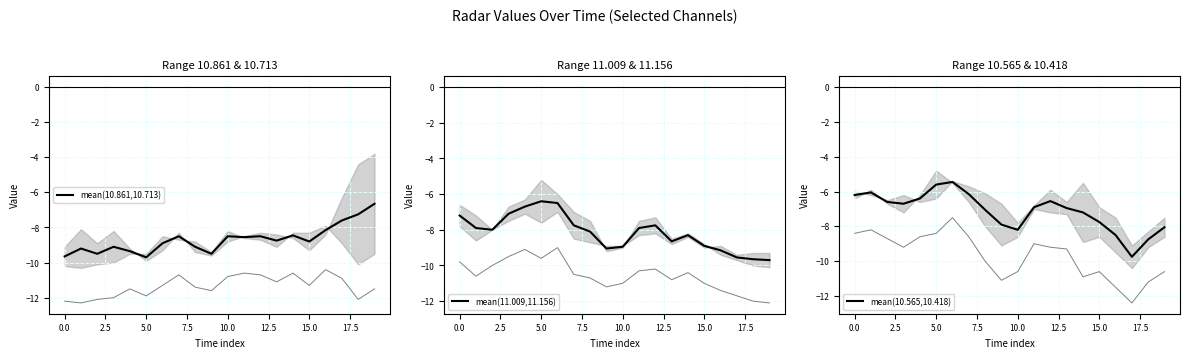

The mean(10.861,10.713) series shows -3.6 at 15.0. True or false?

False